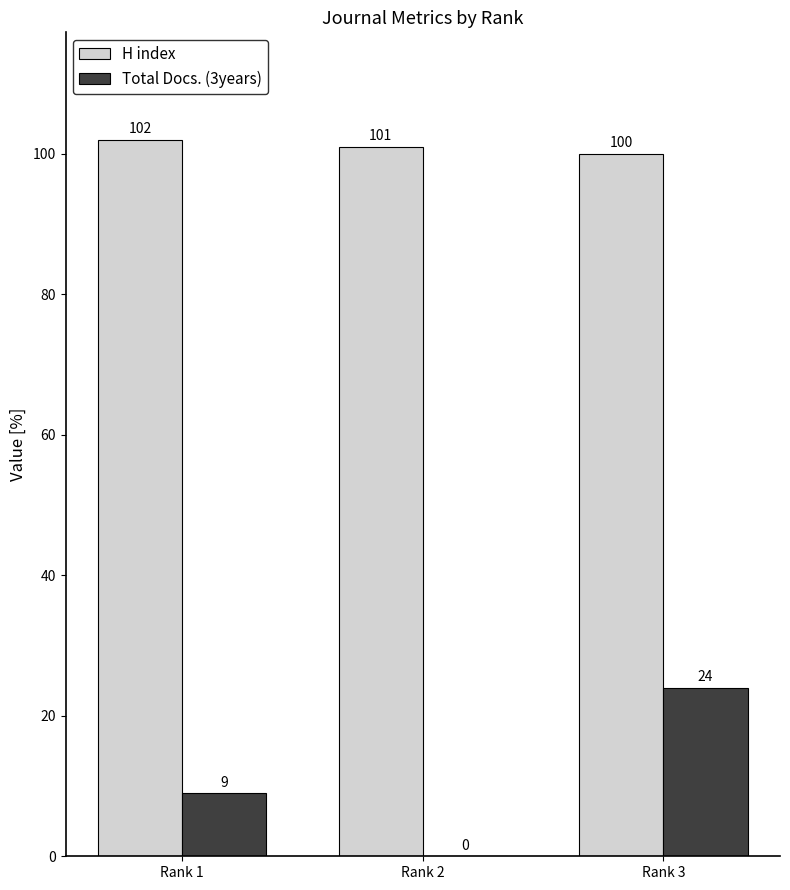

Count the H index values in the range 100 to 102.

3